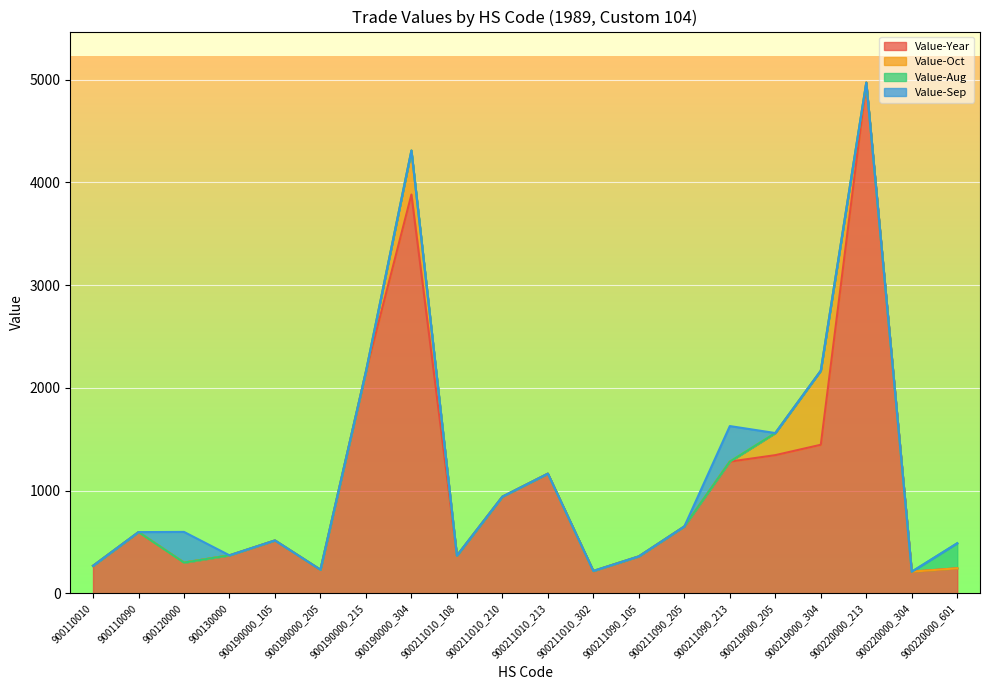

Does the chart display data point markers on the line(s)?

No